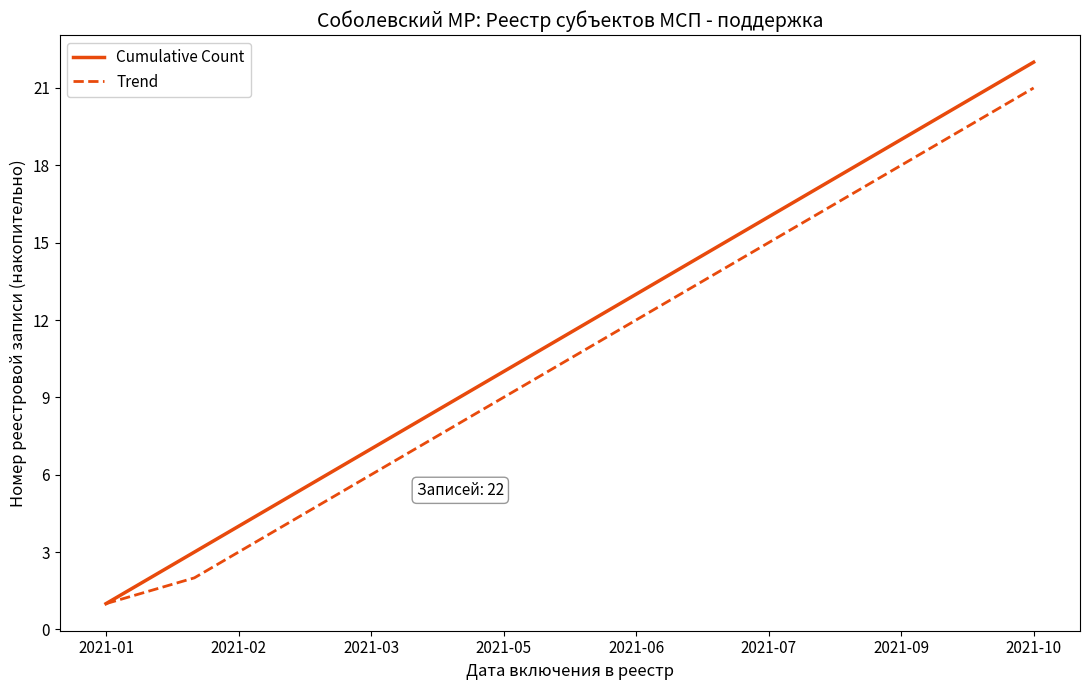

What is the maximum value for Cumulative Count?

22.0